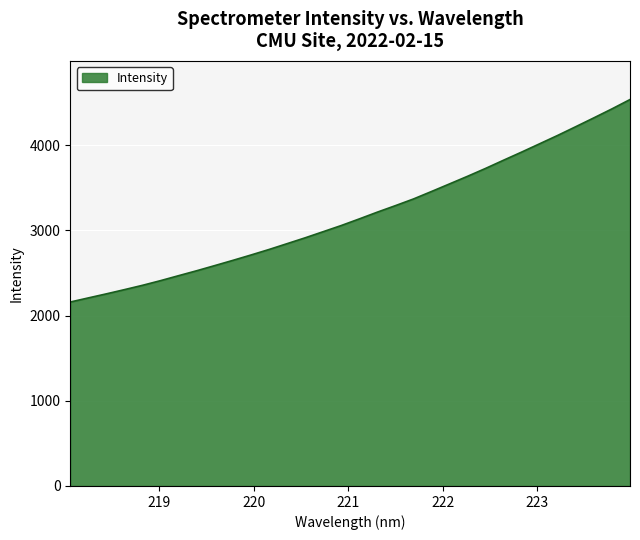

What is the difference between the maximum and minimum values?

2377.7